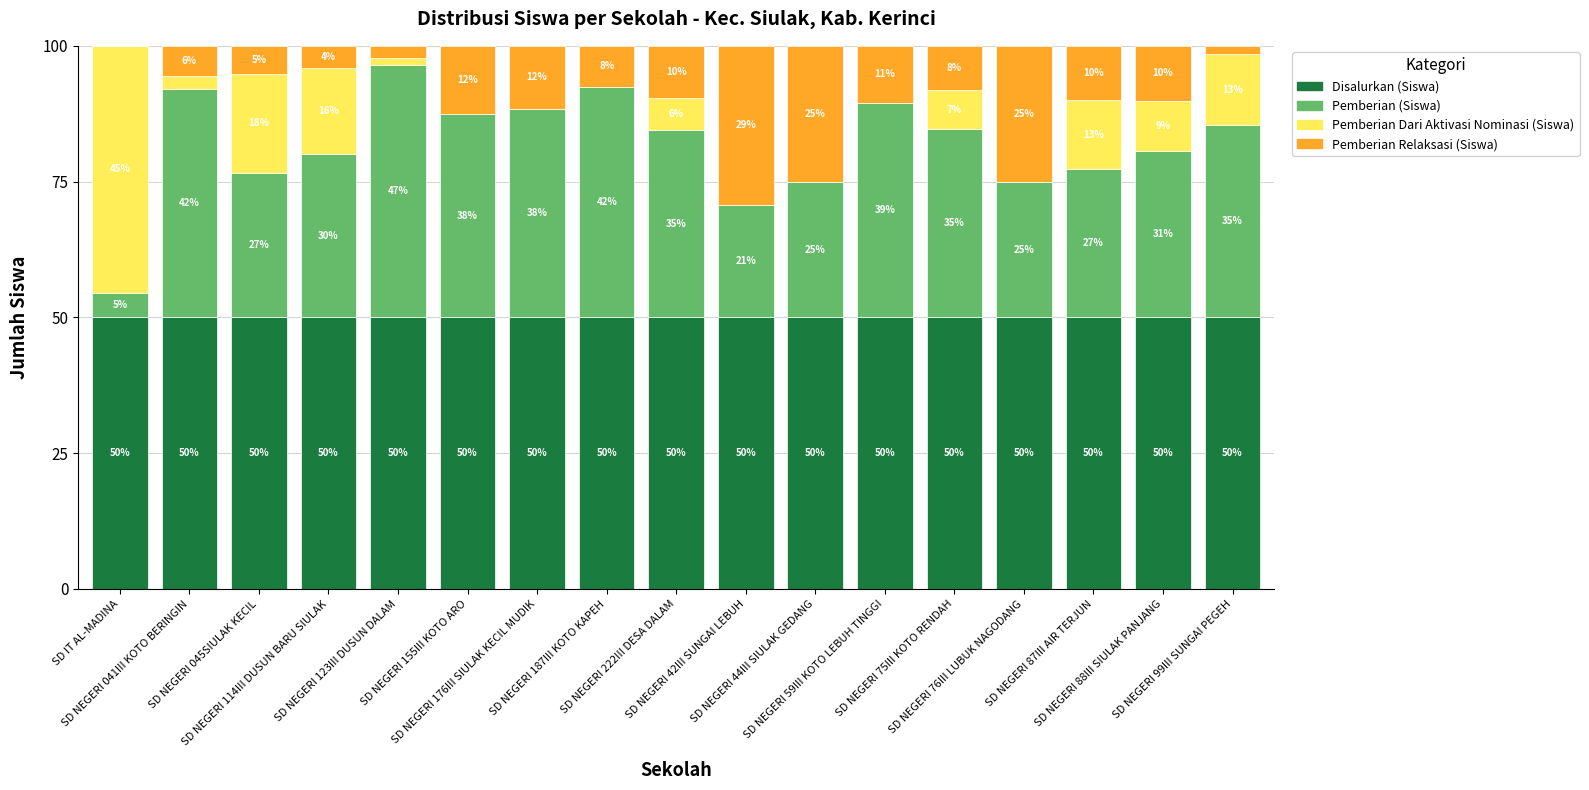

How many categories are shown in the chart?

17